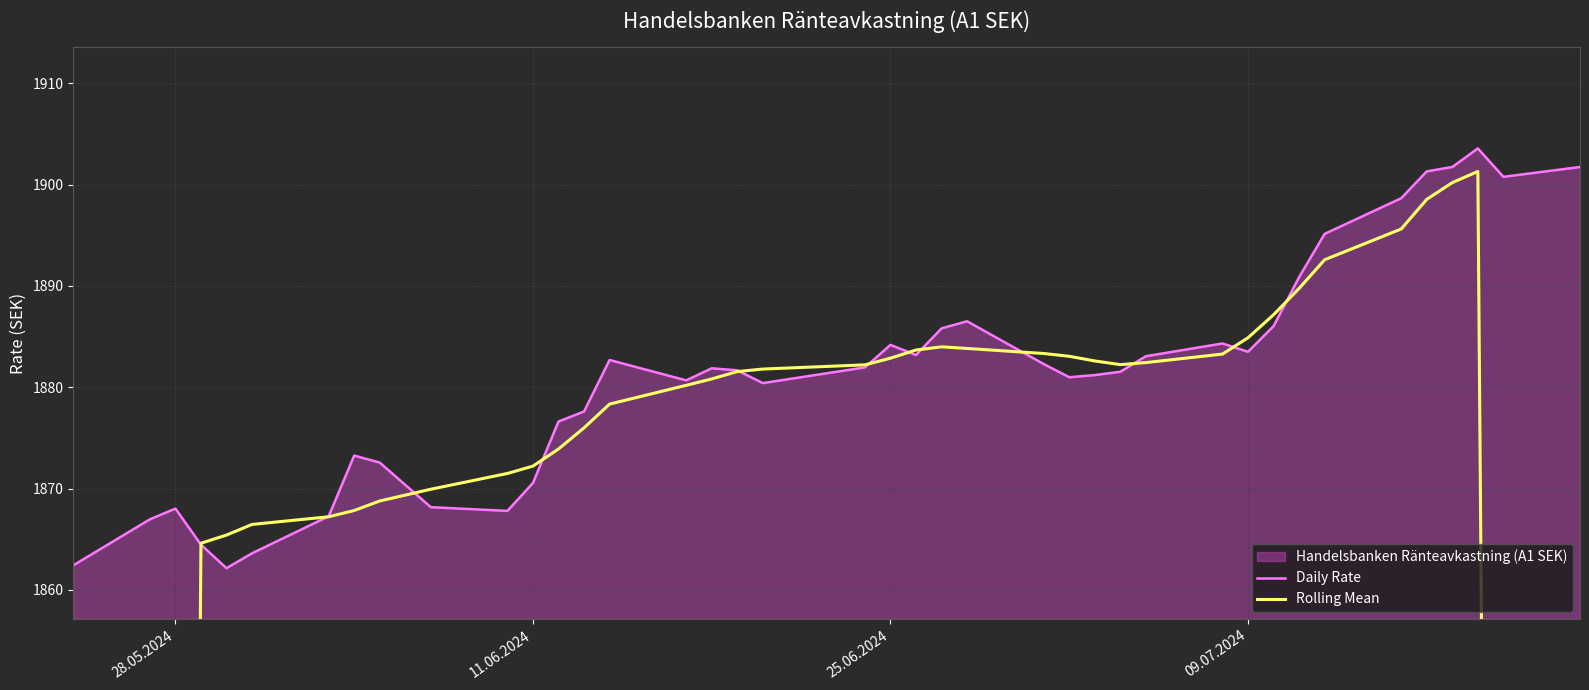

In Daily Rate, how many points are higher than both neighbors (excluding endpoints)?

8